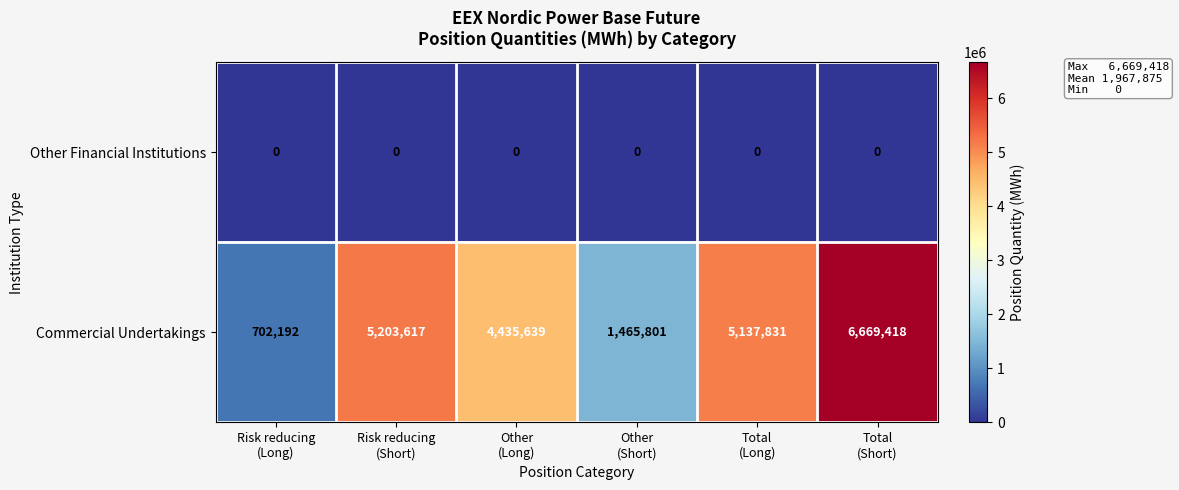

Which series has the widest spread of values?

Commercial Undertakings